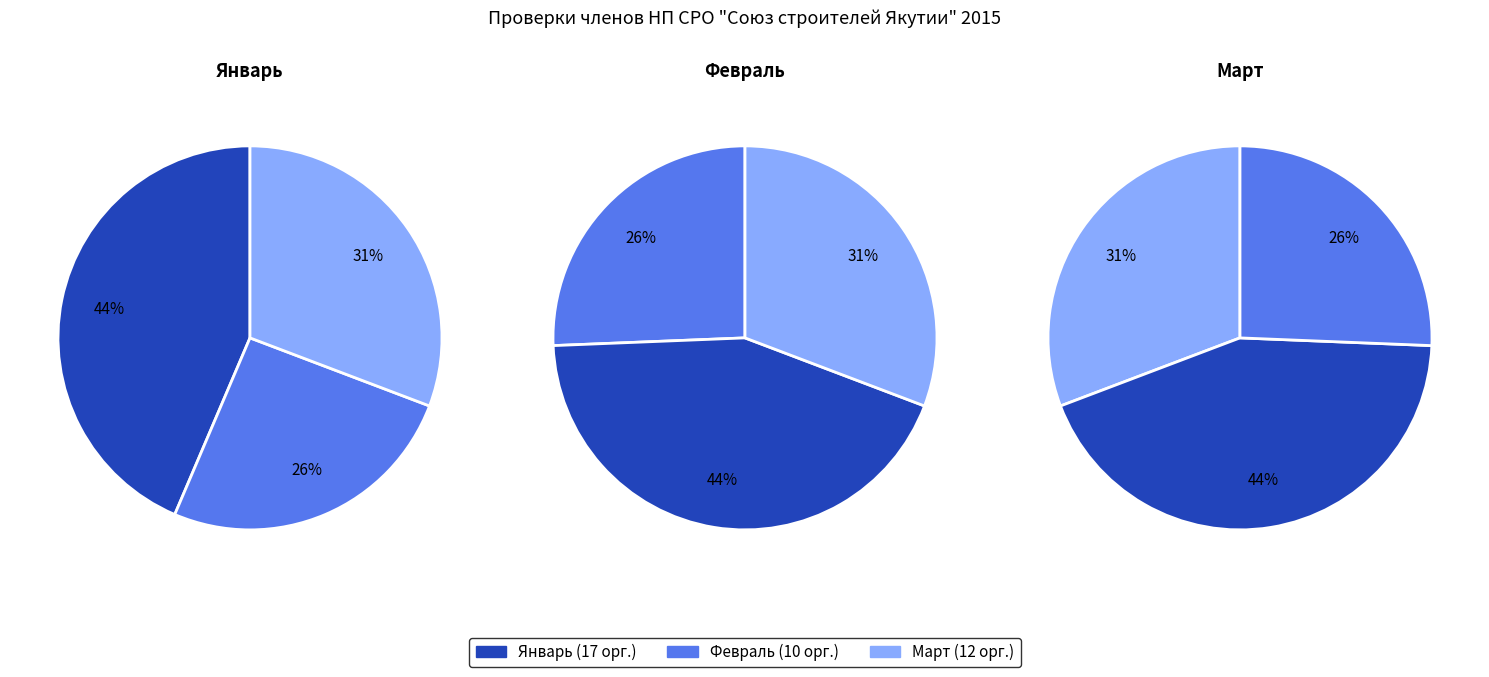

To the nearest percent, what is the combined percentage of февраль and январь?

69%